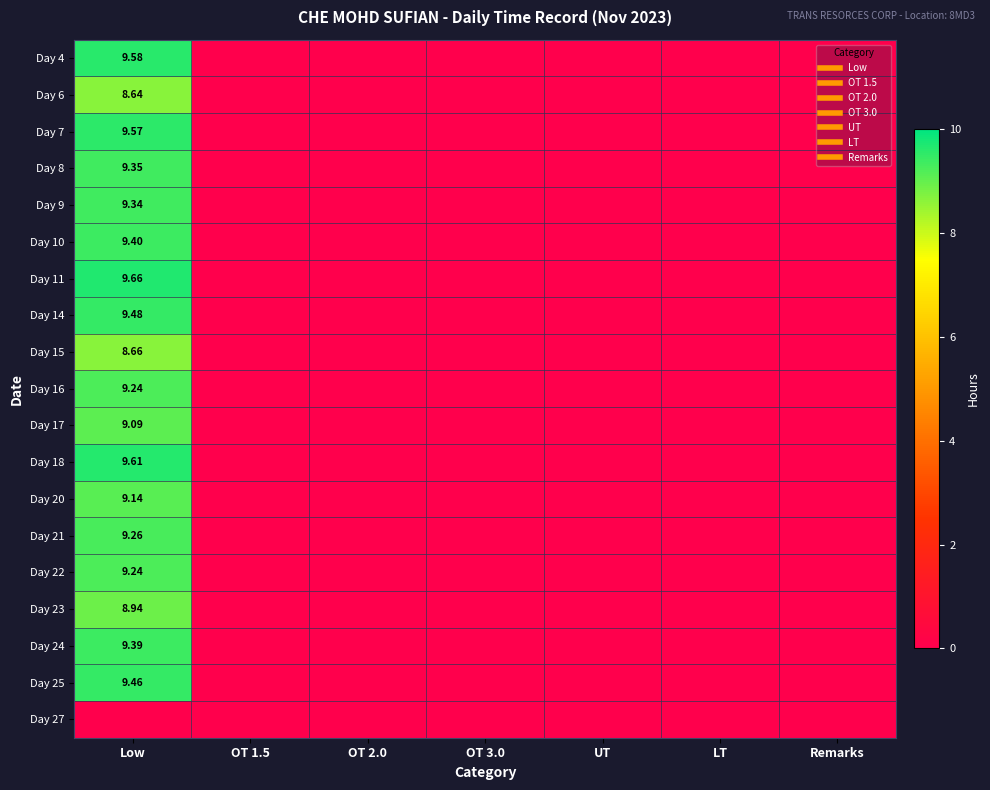

Between Remarks and OT 1.5, which is larger?

Remarks